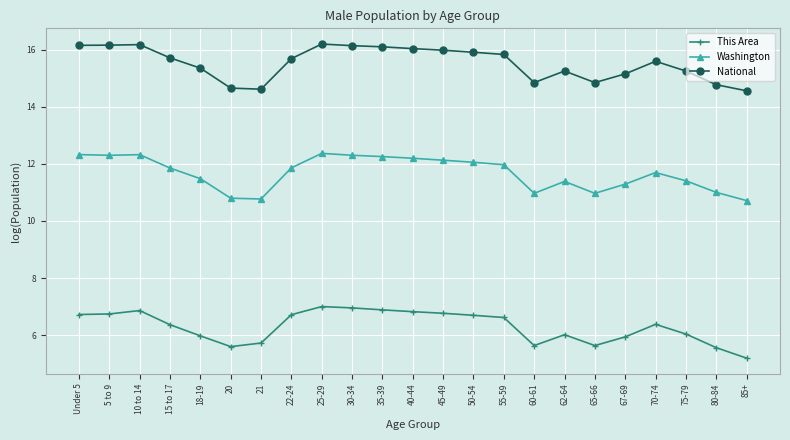

What is the difference between the highest and lowest values at 65-66?

9.2